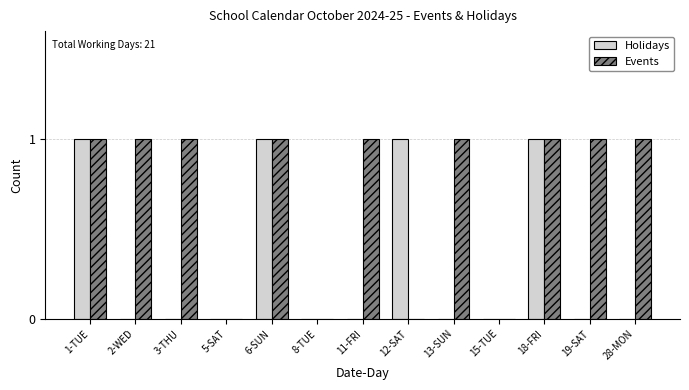

The value of Events at 2-WED is 1. True or false?

True